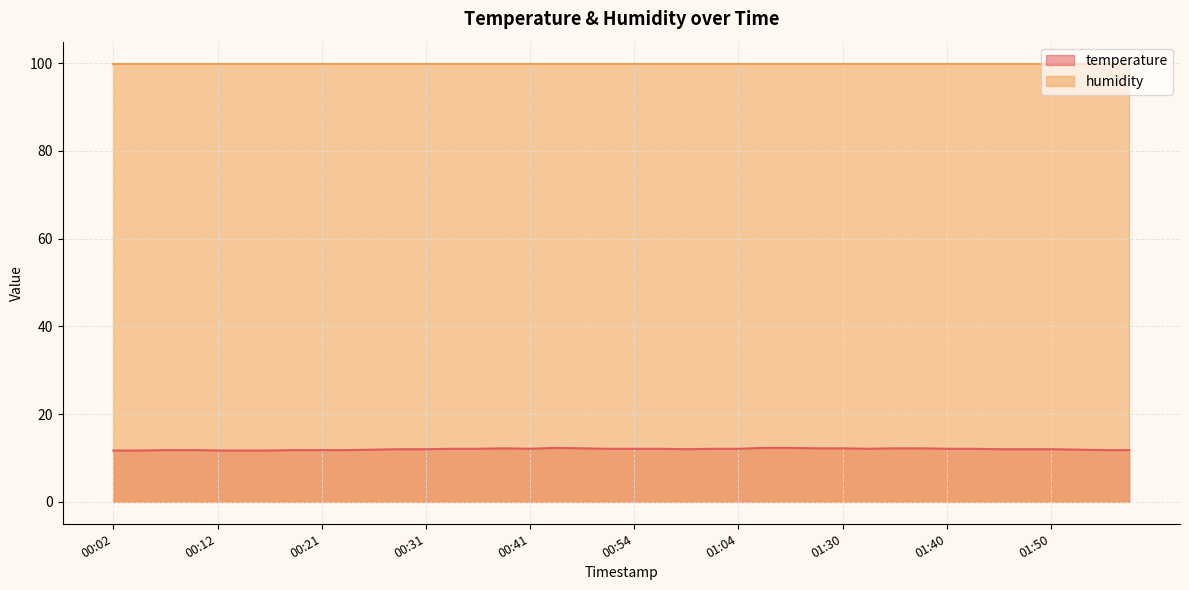

What is the sum of all values?

480.1